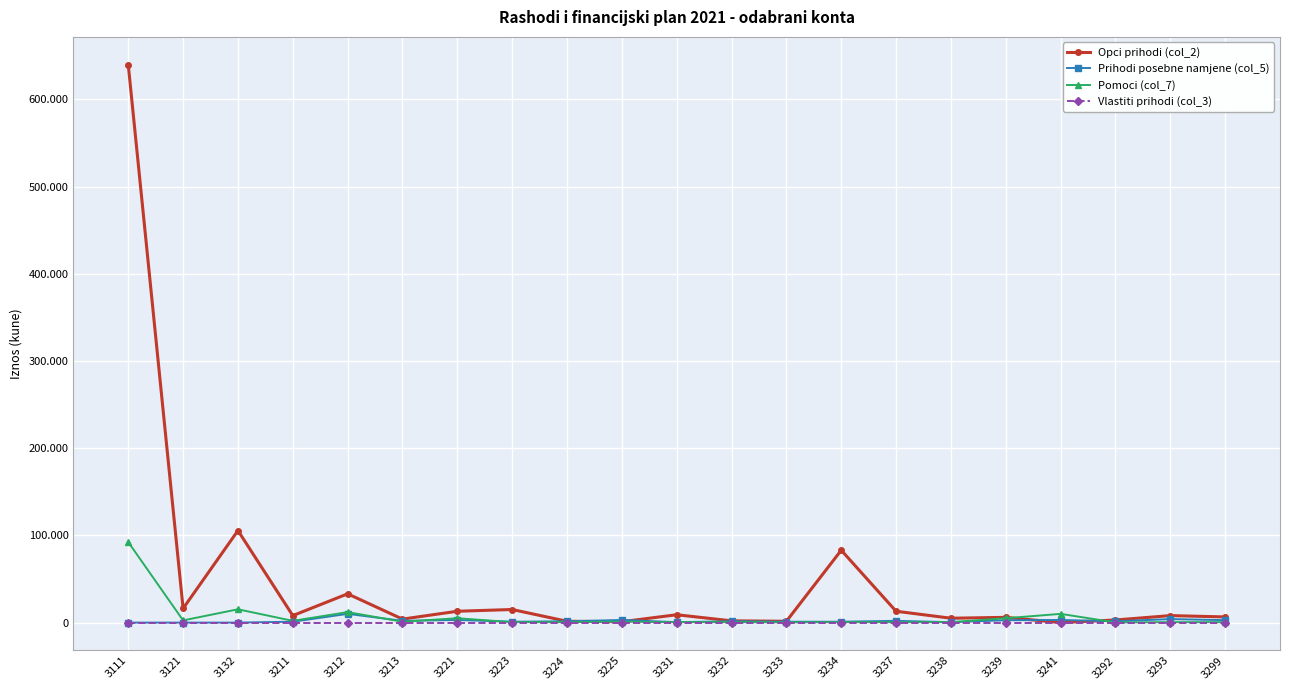

What are all the series names shown in the legend?

Opci prihodi (col_2), Prihodi posebne namjene (col_5), Pomoci (col_7), Vlastiti prihodi (col_3)